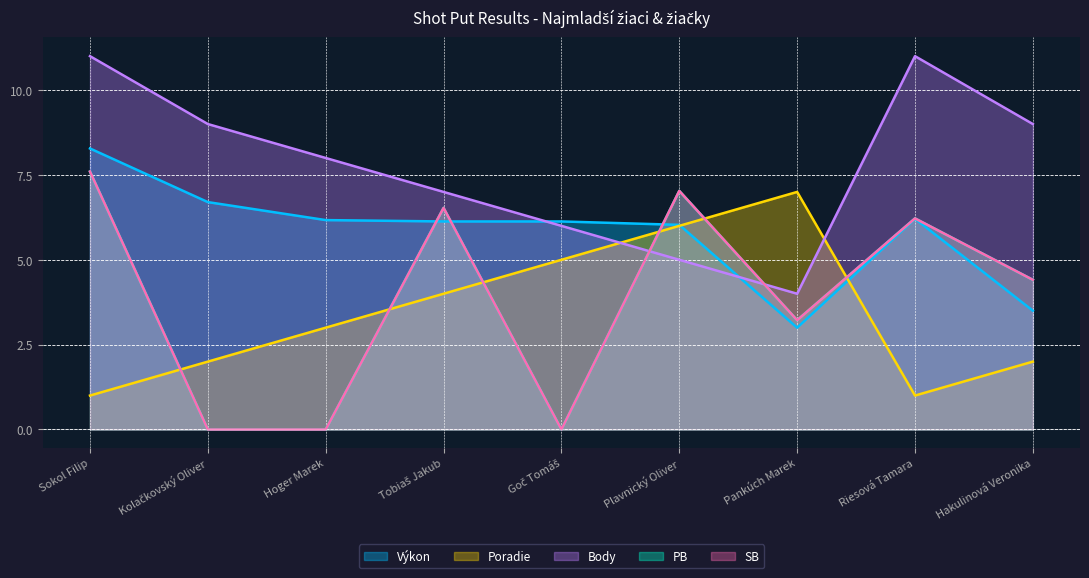

At which category is the sum across all series the highest?

Sokol Filip